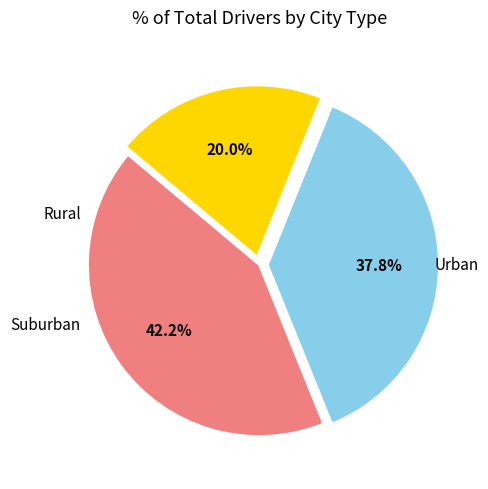

Is there a majority slice in this chart?

No